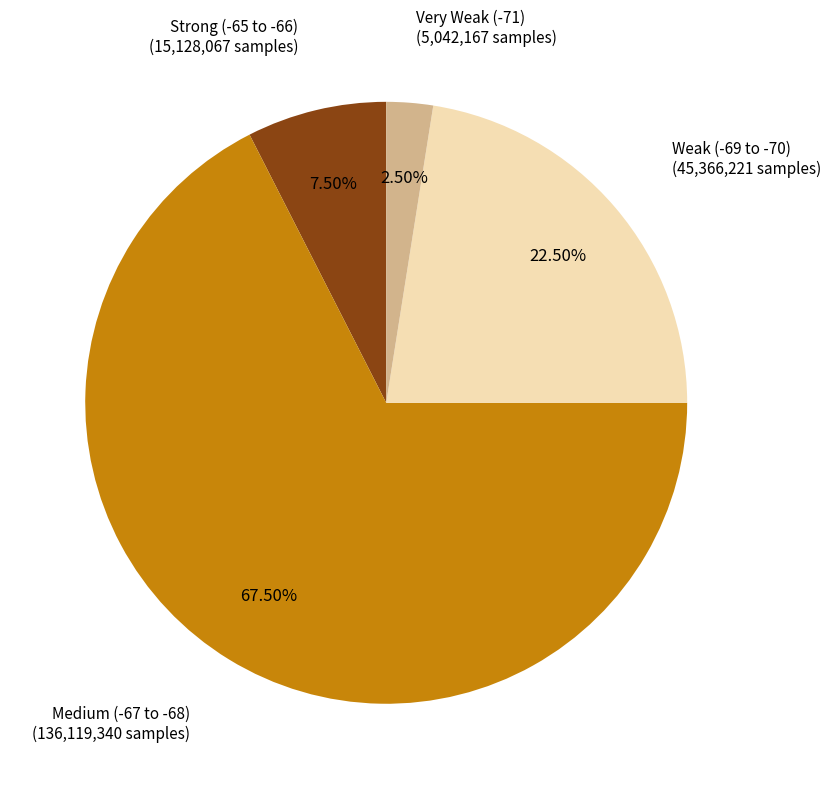

Is there any slice that represents more than half of the pie?

Yes